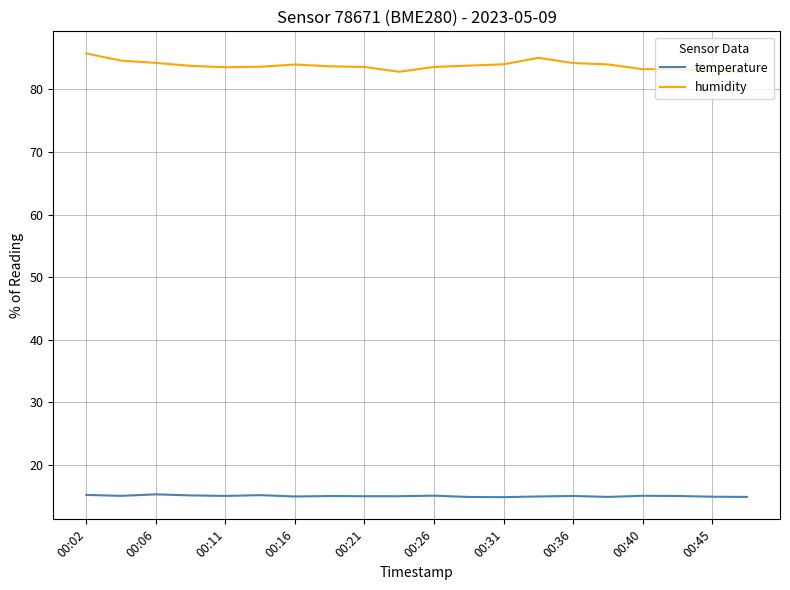

What is the maximum value shown in the chart?

85.7